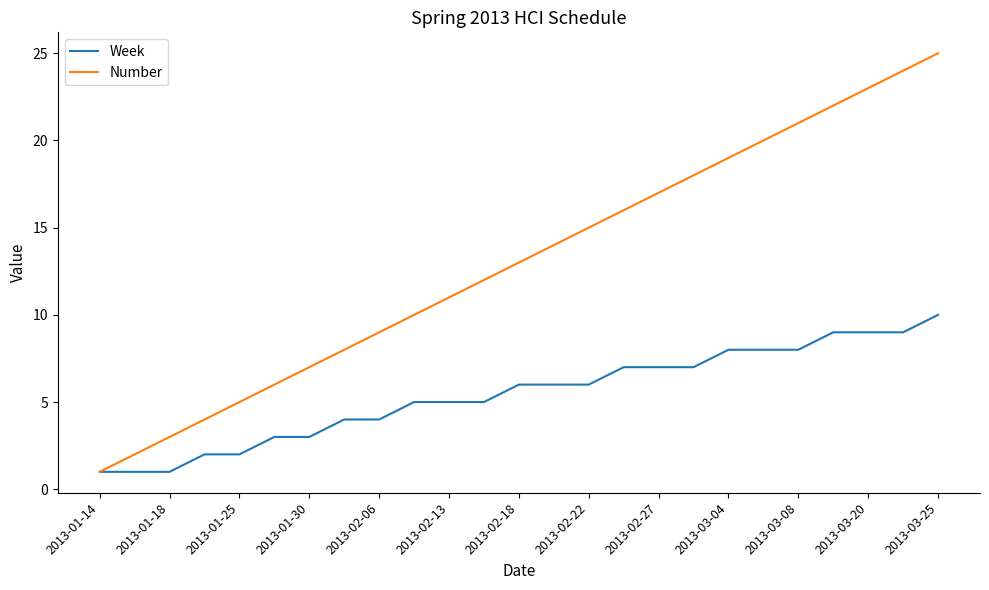

Which series has the widest spread of values?

Number